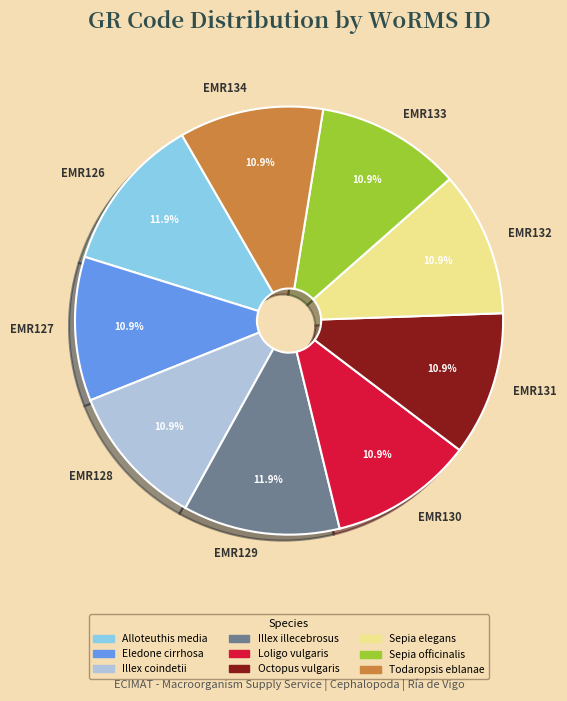

Between EMR126 and EMR128, which is larger?

EMR126